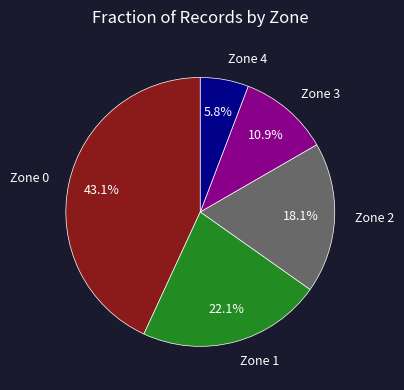

Count the number of slices in the pie.

5